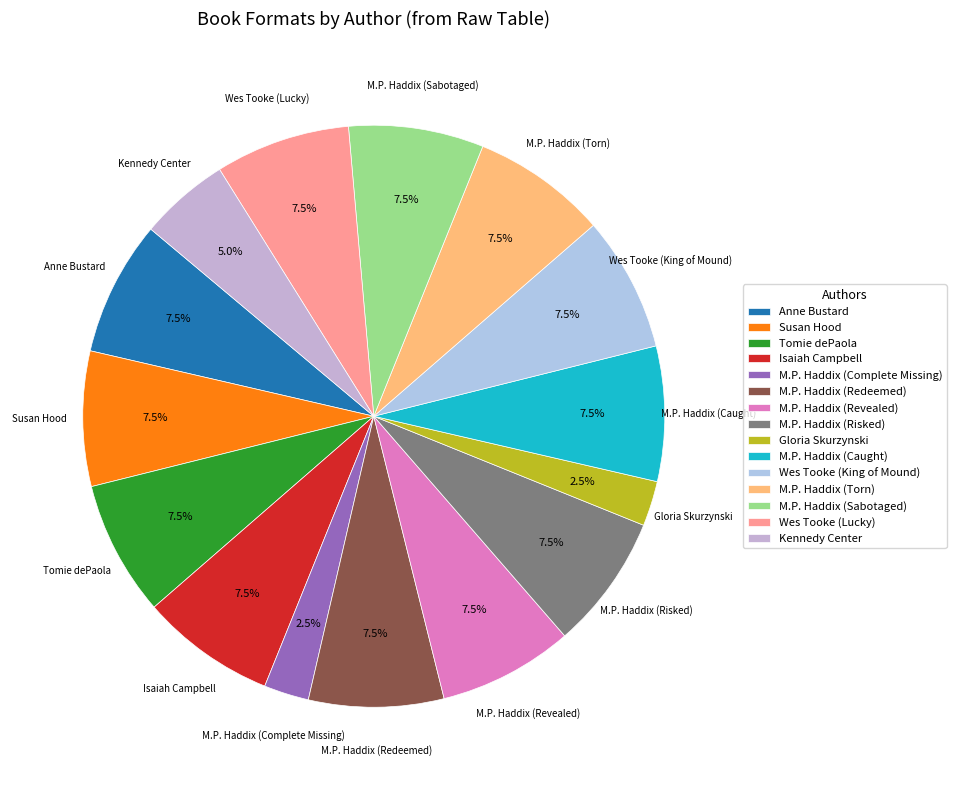

Between Kennedy Center and M.P. Haddix (Risked), which is larger?

M.P. Haddix (Risked)